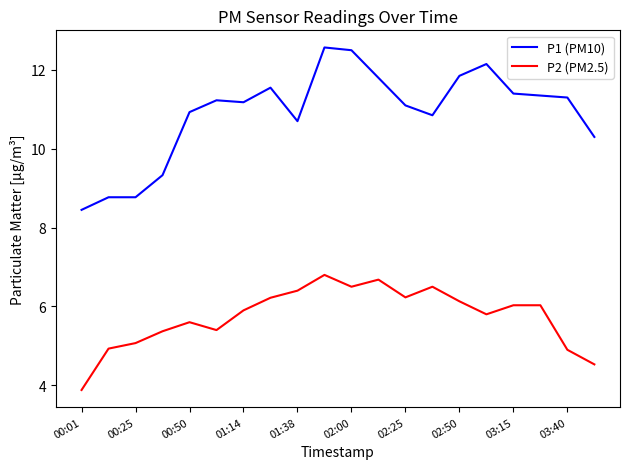

True or false: P1 (PM10) and P2 (PM2.5) cross at least once.

False